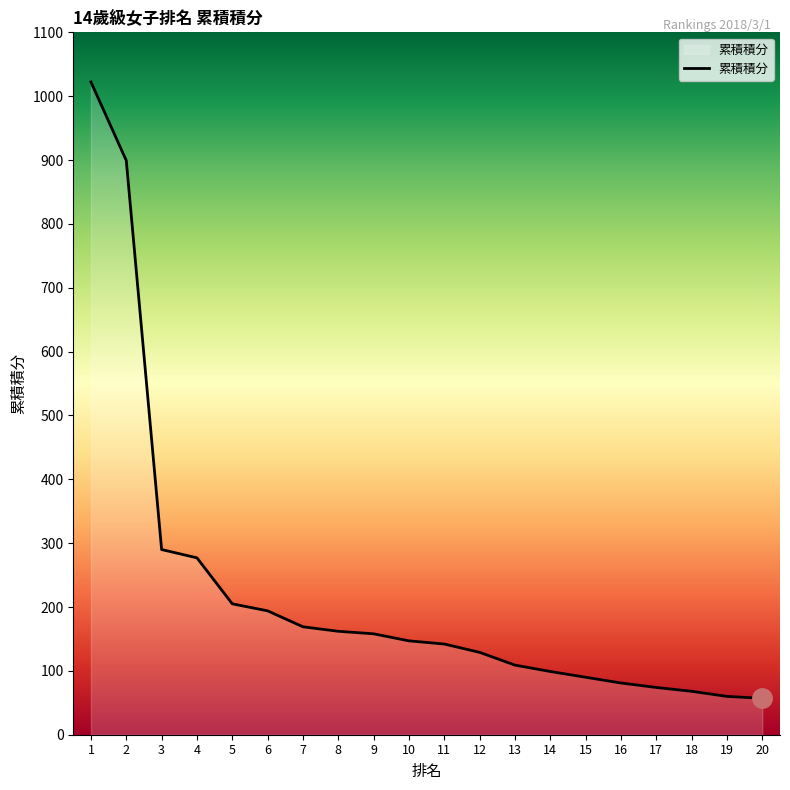

The value at 14 is 54.2. True or false?

False